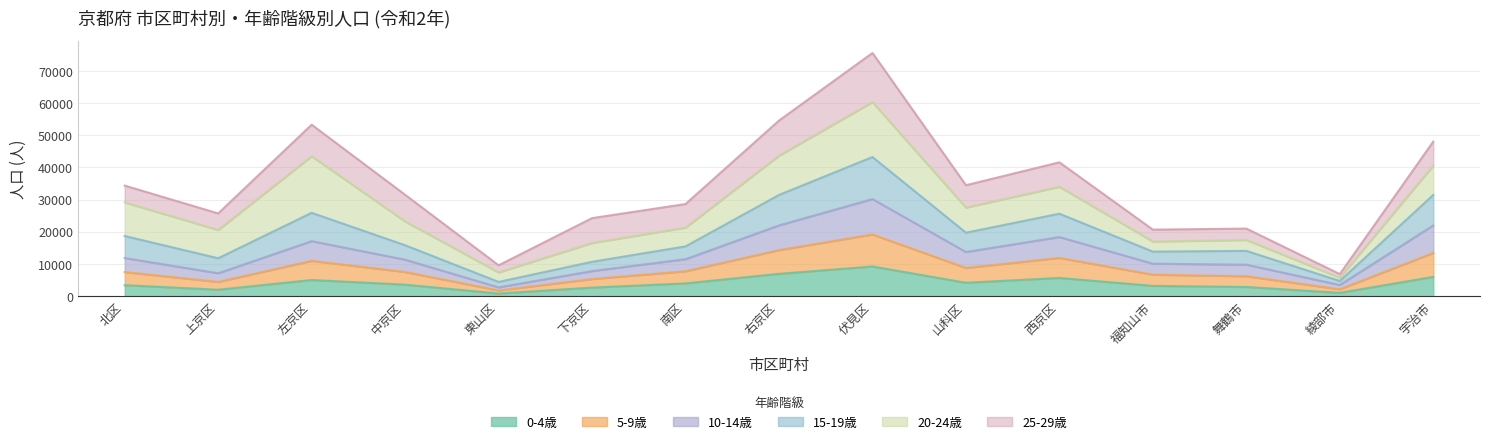

Does the chart display data point markers on the line(s)?

No